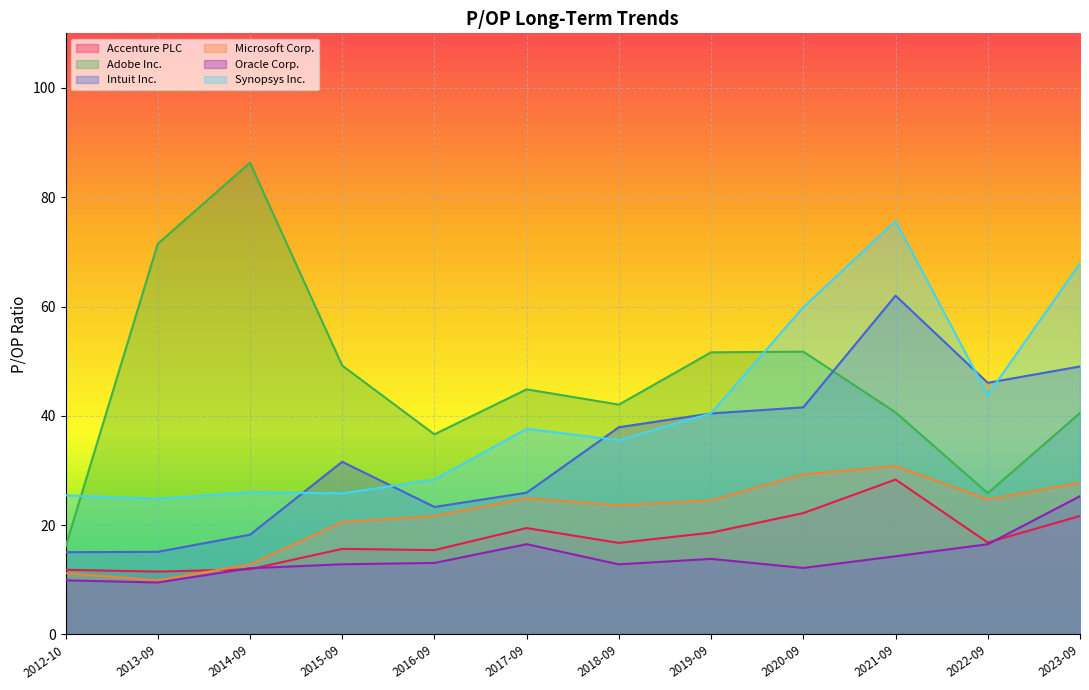

At which category is the sum across all series the highest?

2021-09